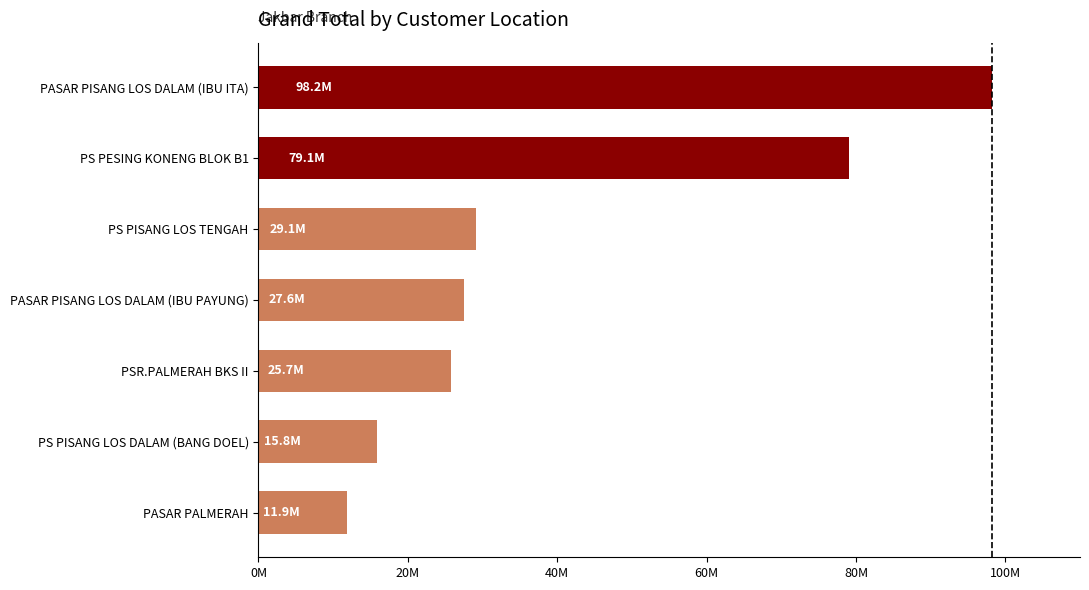

Does the chart contain any negative values?

No